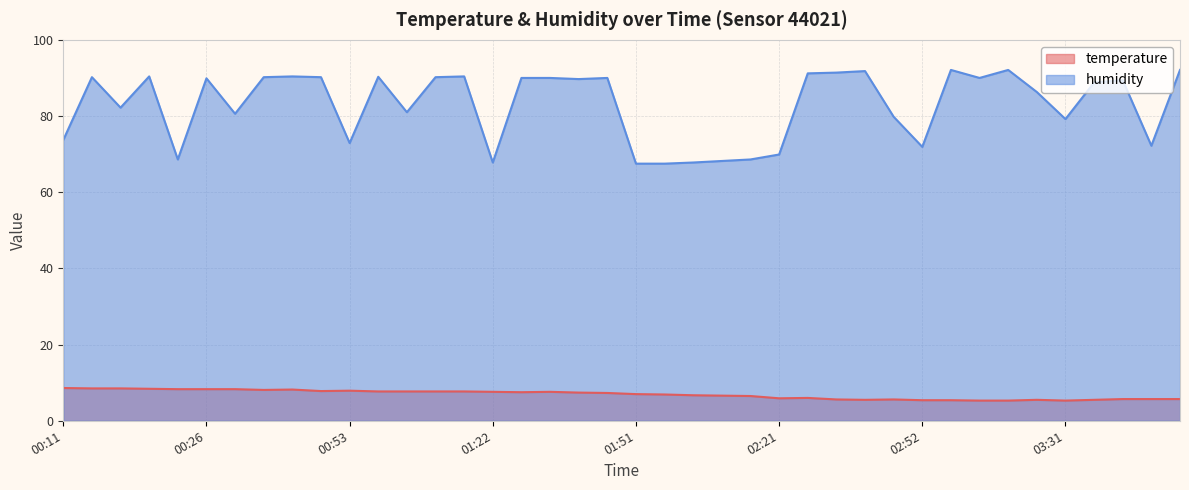

How many values in the humidity series exceed 89?

21